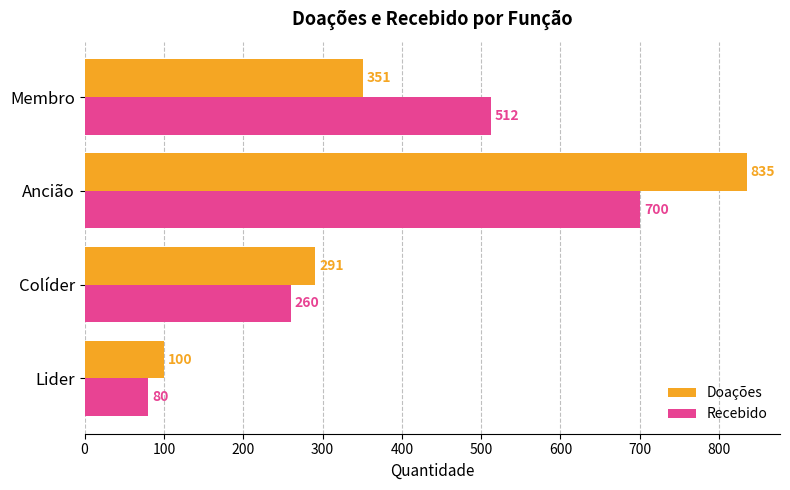

List the series in order of their peak value, highest first.

Doações, Recebido